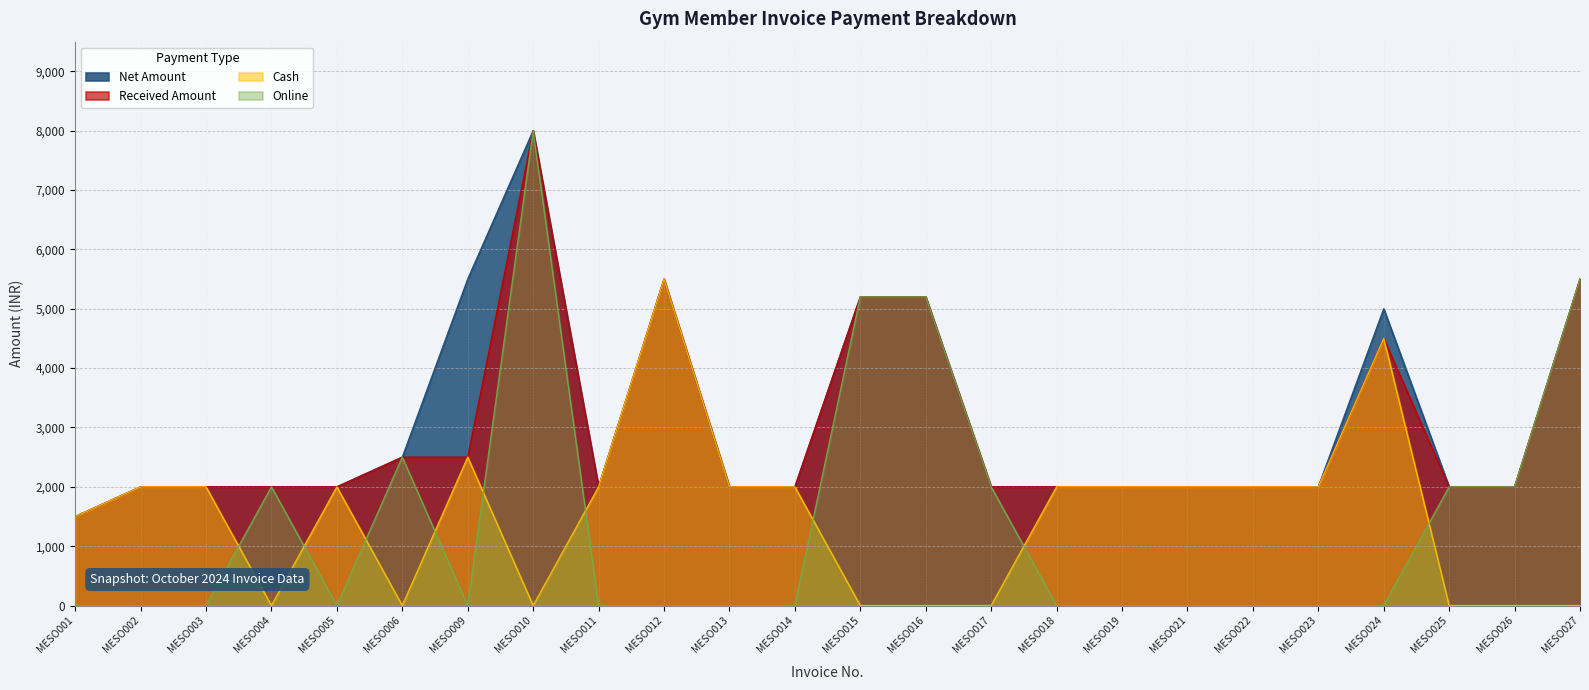

Where does the Cash series first go above 2000?

MESO009